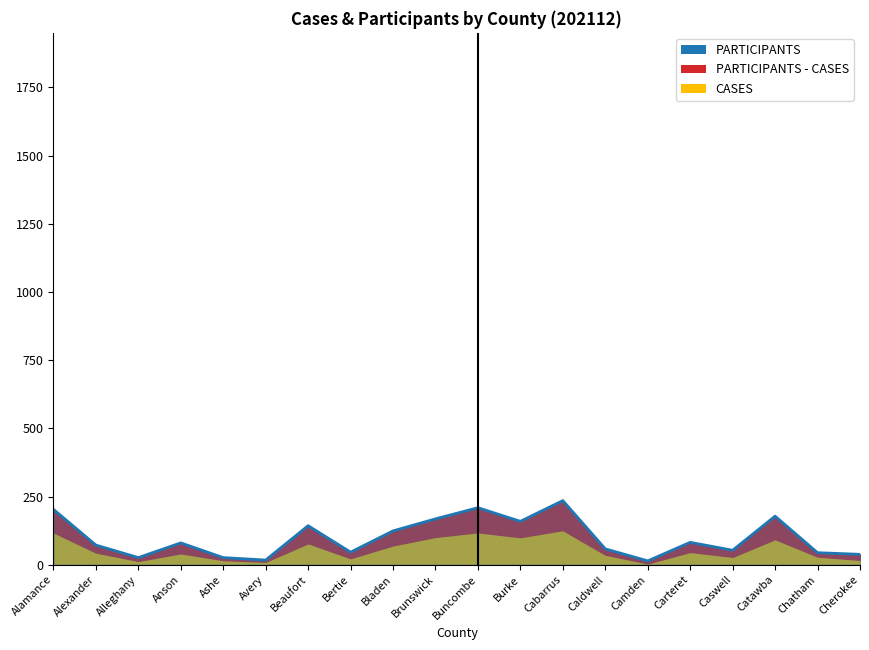

At which category does the chart reach its peak across all series?

Cabarrus